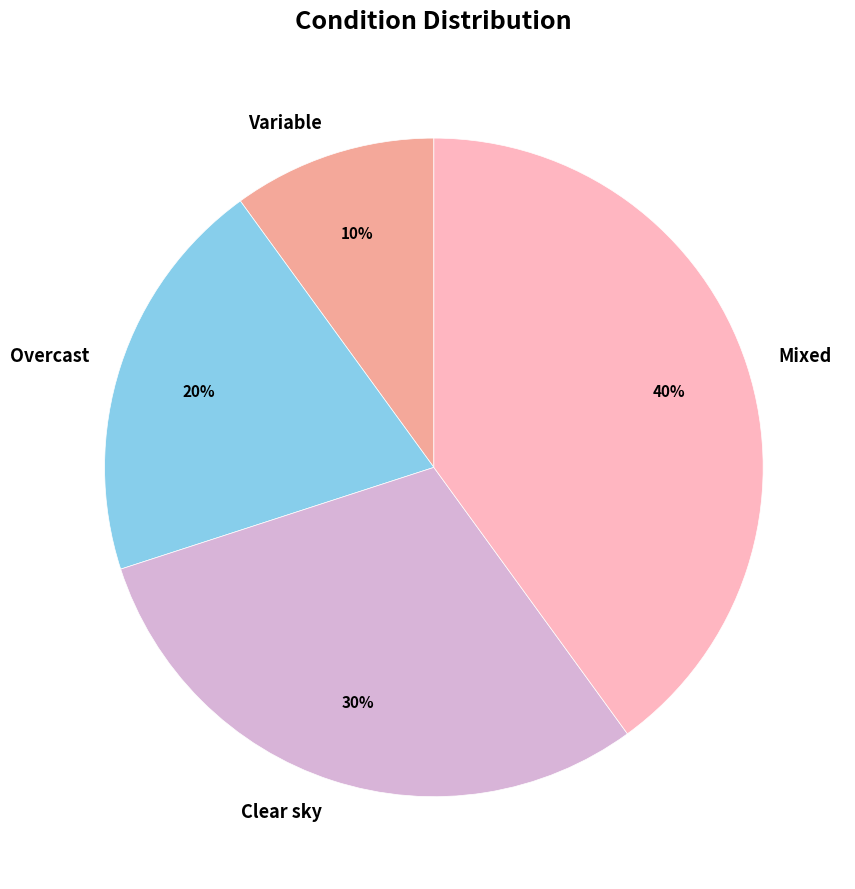

Rank the categories by value from highest to lowest.

Mixed, Clear sky, Overcast, Variable